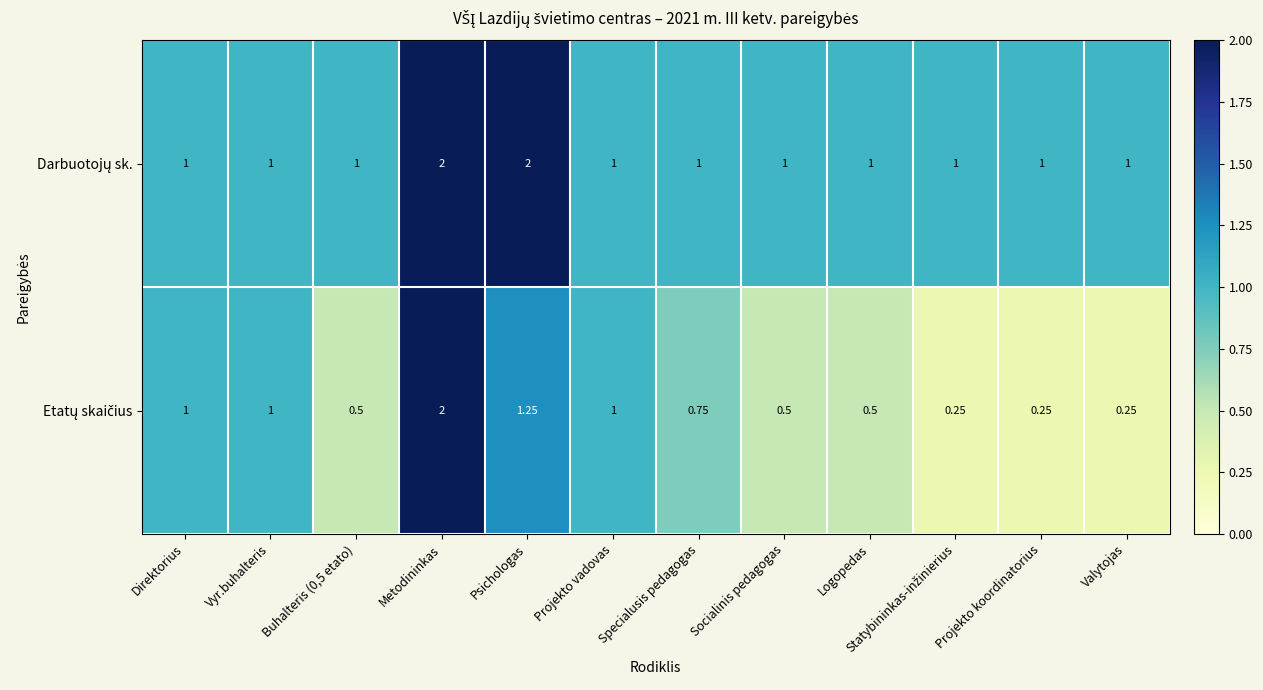

At which category is the sum across all series the highest?

Metodininkas